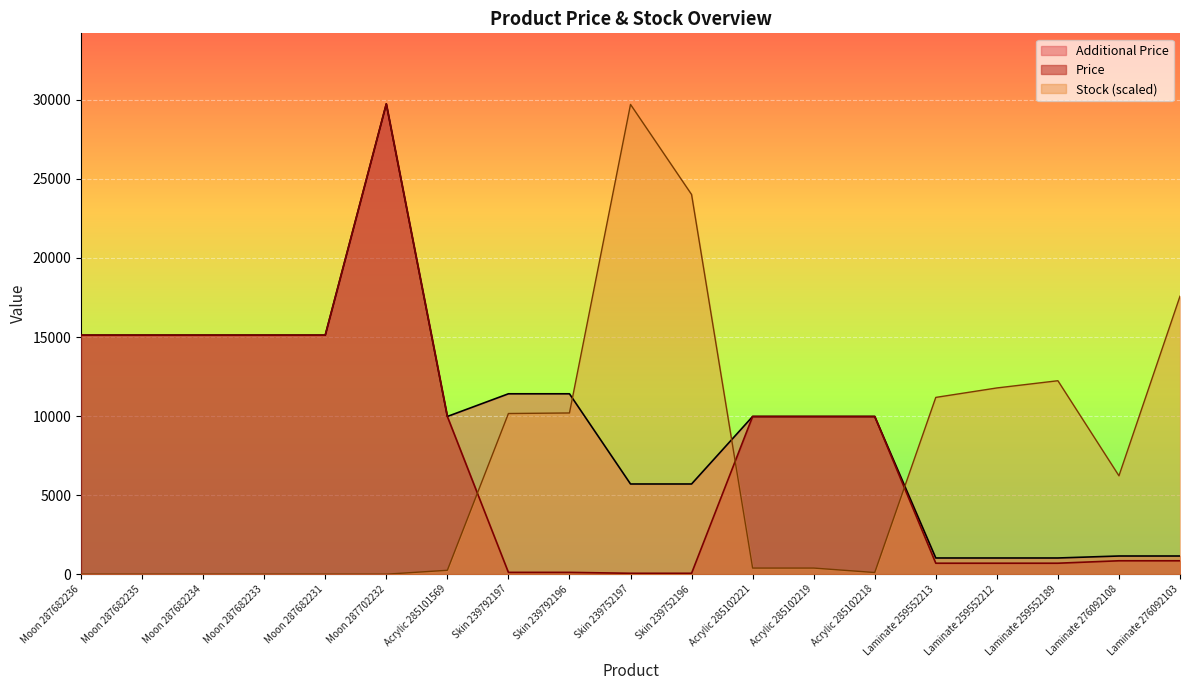

Reading left to right, extract all data points from this chart.

Price: 15120.0	15120.0	15120.0	15120.0	15120.0	29747.2	9975.0	114.1	114.1	57.0	57.0	9975.0	9975.0	9975.0	693.7	693.7	693.7	848.4	848.4
Additional Price: 15120.0	15120.0	15120.0	15120.0	15120.0	29747.2	9975.0	11410.0	11410.0	5705.0	5705.0	9975.0	9975.0	9975.0	1024.6	1024.6	1024.6	1149.7	1149.7
Stock: 0.0	0.0	0.0	0.0	0.0	0.0	246.1	10161.9	10197.0	29712.1	24015.8	386.8	386.8	105.5	11181.6	11779.3	12236.5	6223.7	17581.1